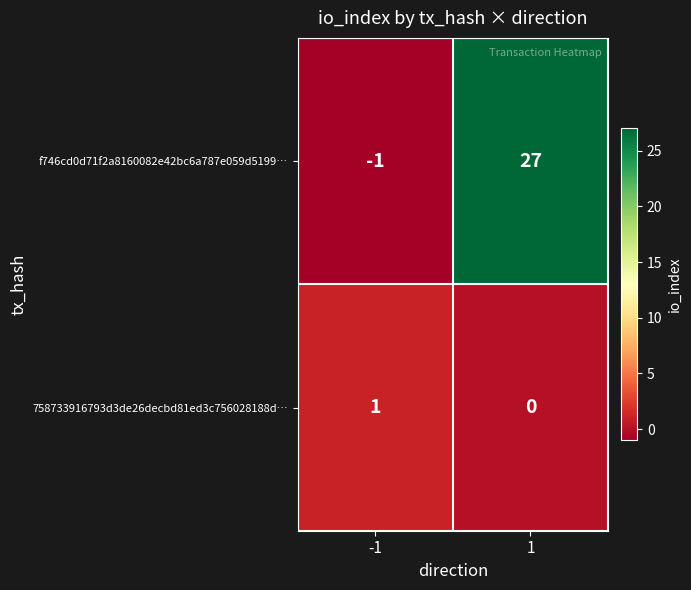

Which series has the largest range (max minus min)?

f746cd0d71f2a8160082e42bc6a787e059d5199…